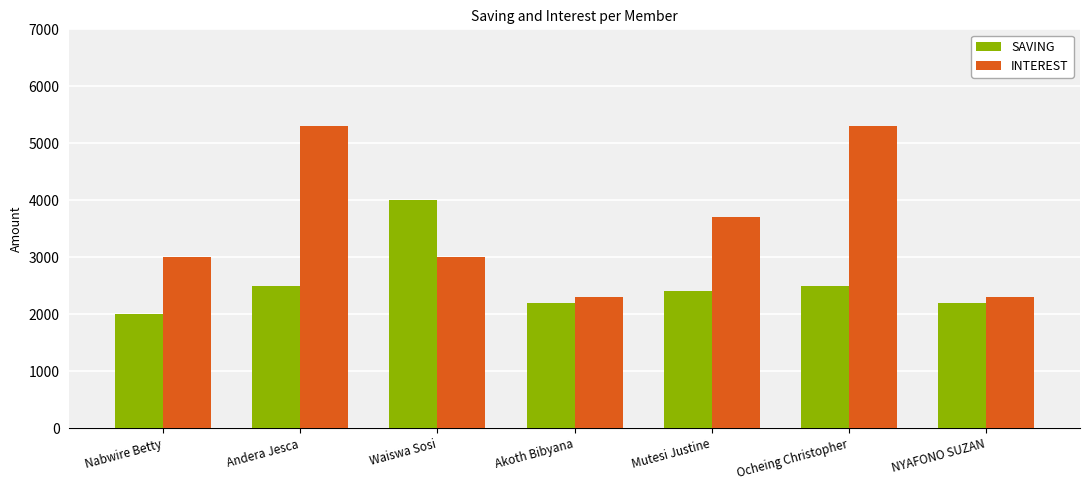

Reading left to right, transcribe all the data shown in this chart.

SAVING: Nabwire Betty=2000	Andera Jesca=2500	Waiswa Sosi=4000	Akoth Bibyana=2200	Mutesi Justine=2400	Ocheing Christopher=2500	NYAFONO SUZAN=2200
INTEREST: Nabwire Betty=3000	Andera Jesca=5300	Waiswa Sosi=3000	Akoth Bibyana=2300	Mutesi Justine=3700	Ocheing Christopher=5300	NYAFONO SUZAN=2300